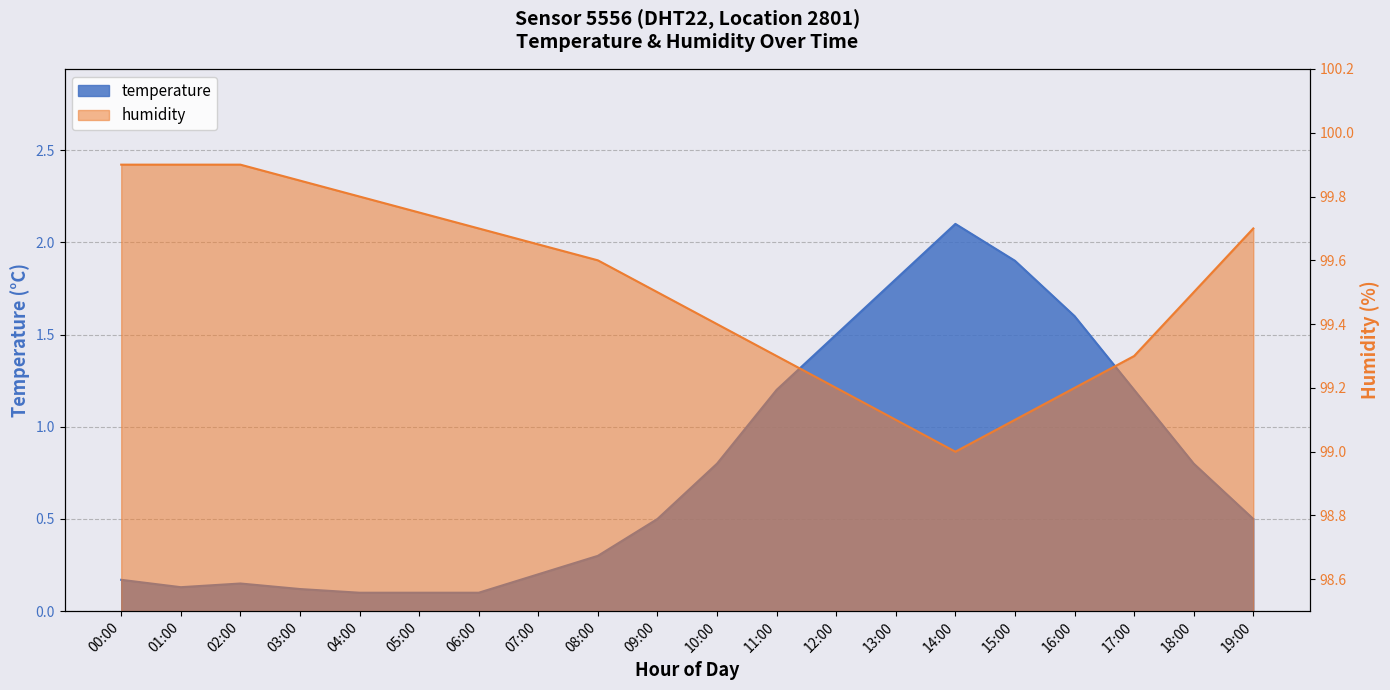

What is the average value of the temperature series?

0.8